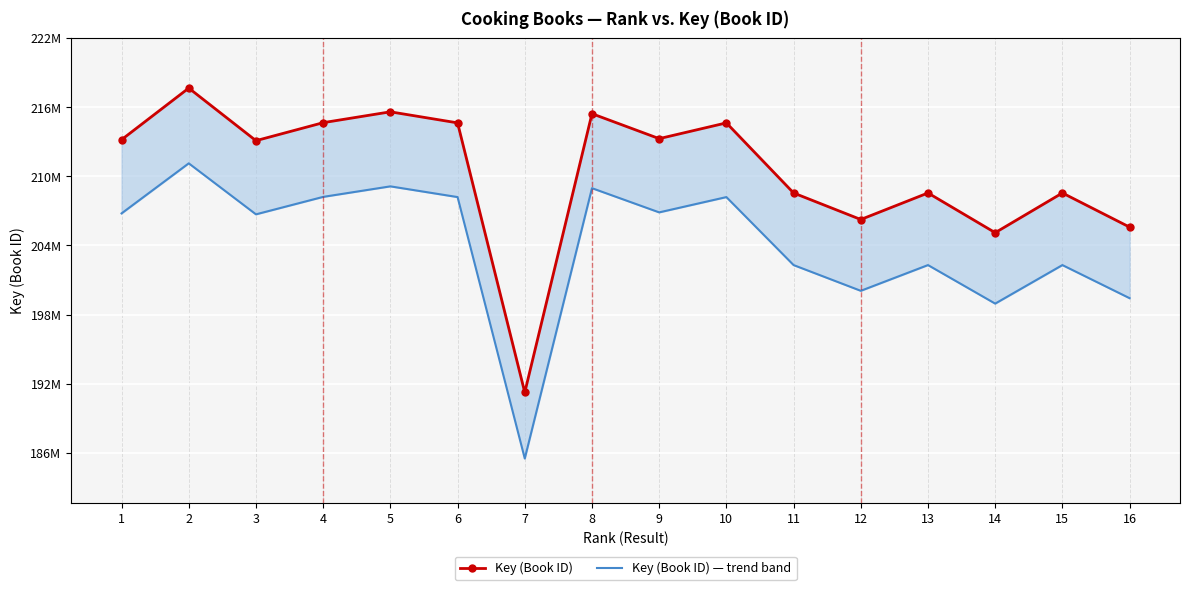

What is the difference between the Key (Book ID) values at 11 and 8?

6879149.0